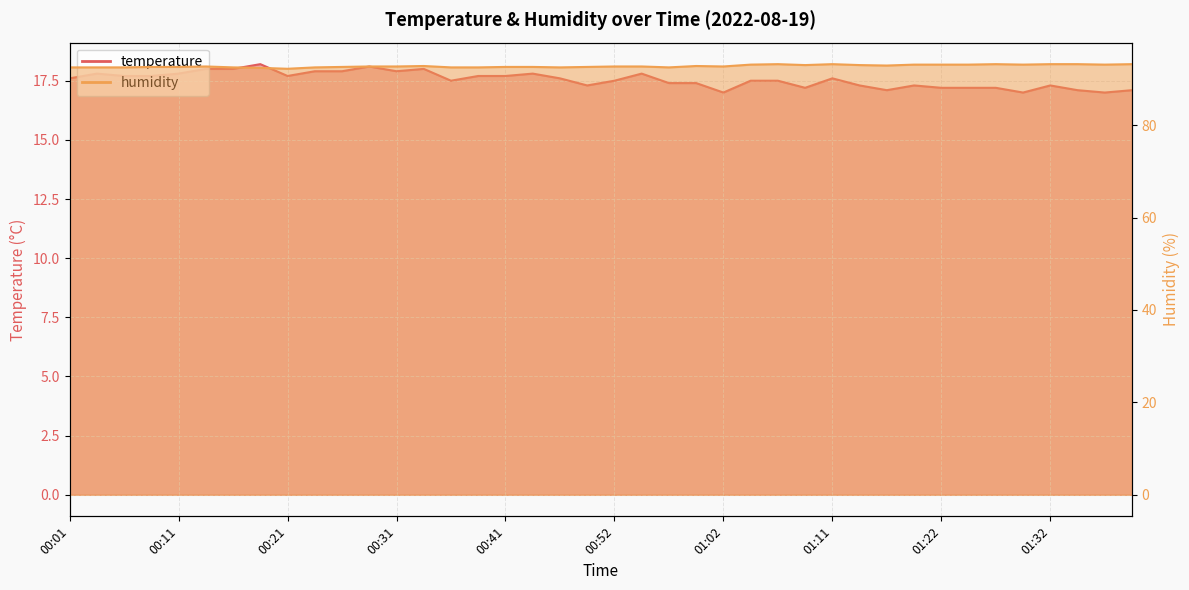

True or false: temperature and humidity intersect in this chart.

False